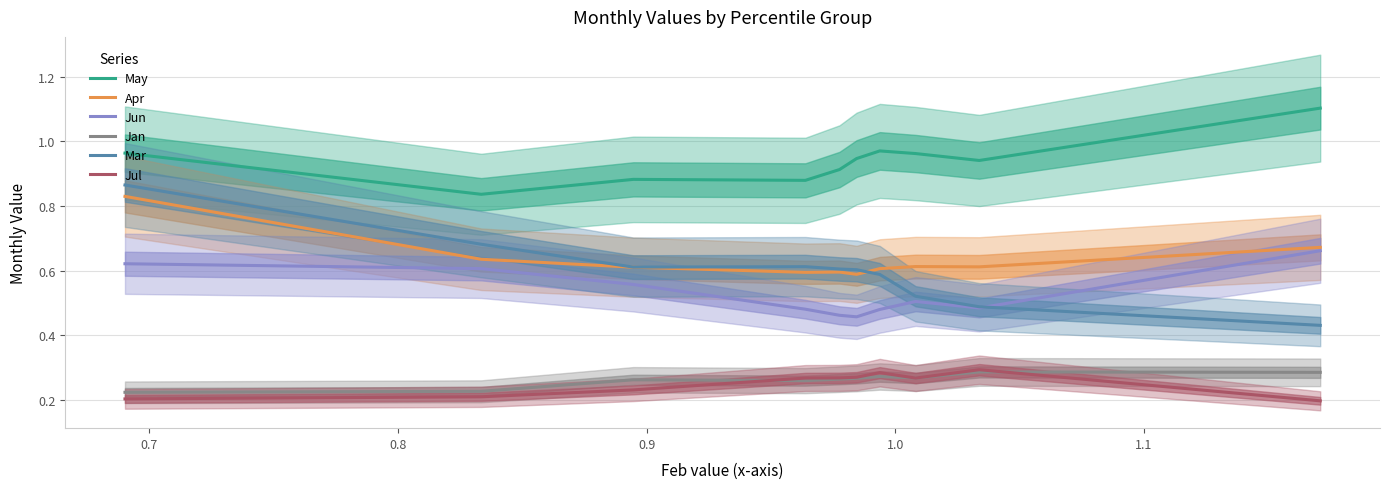

Which series has the widest spread of values?

Mar